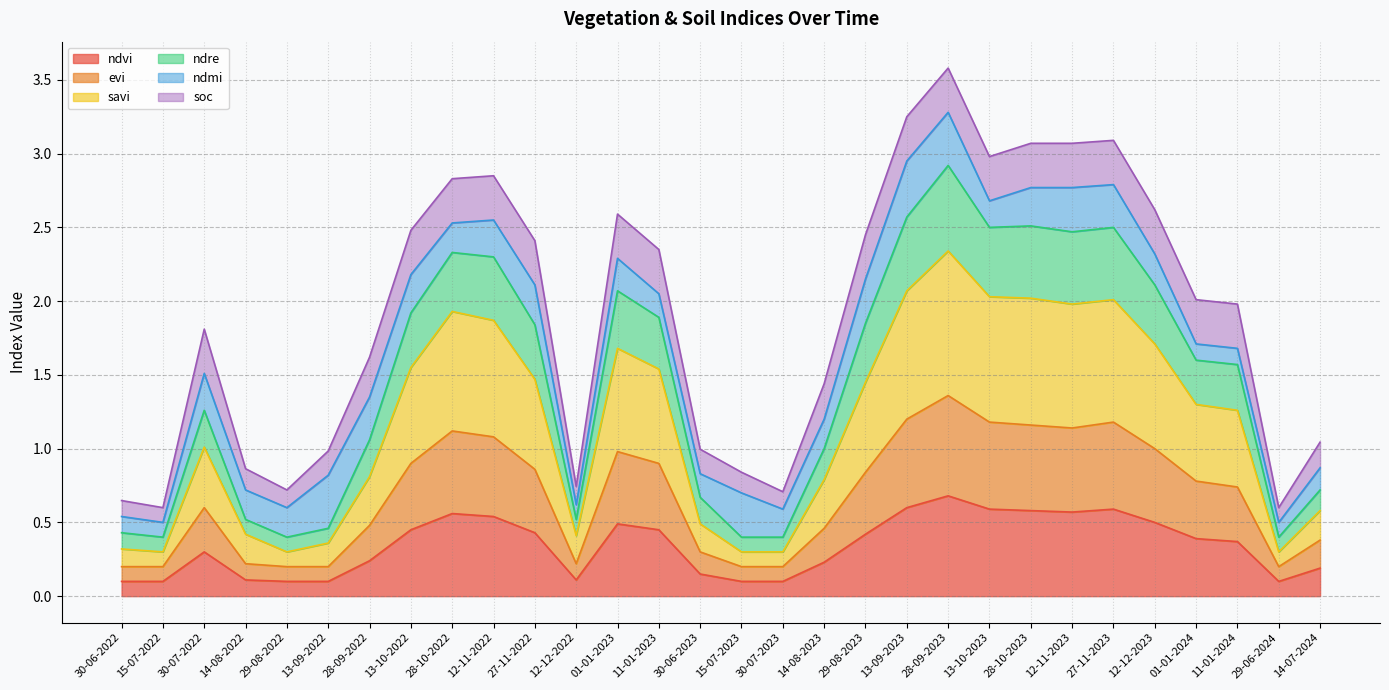

What is the value of the ndvi point at the 27th from the left?

0.4